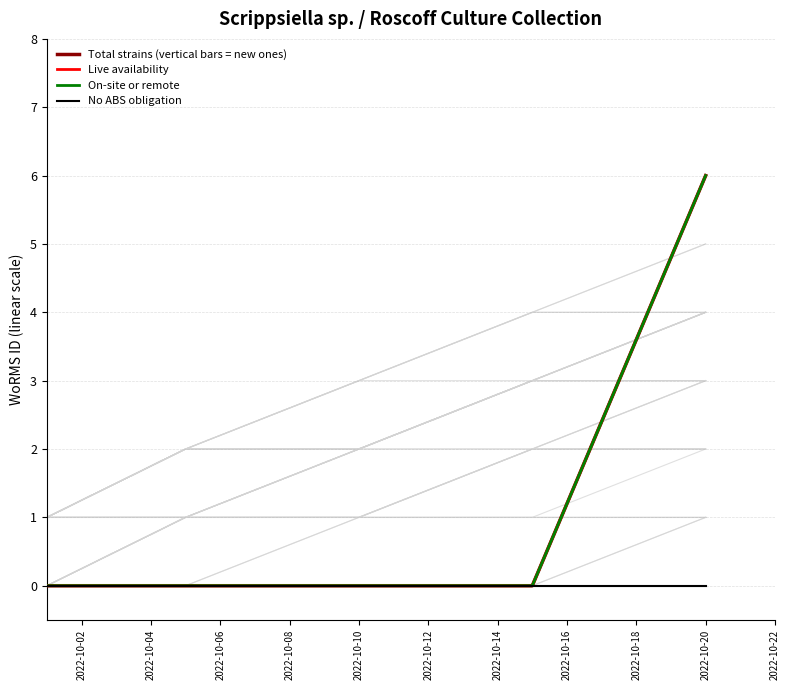

Is the value of Live availability at 2022-10-04 greater than the value of No ABS obligation at 2022-10-08?

No